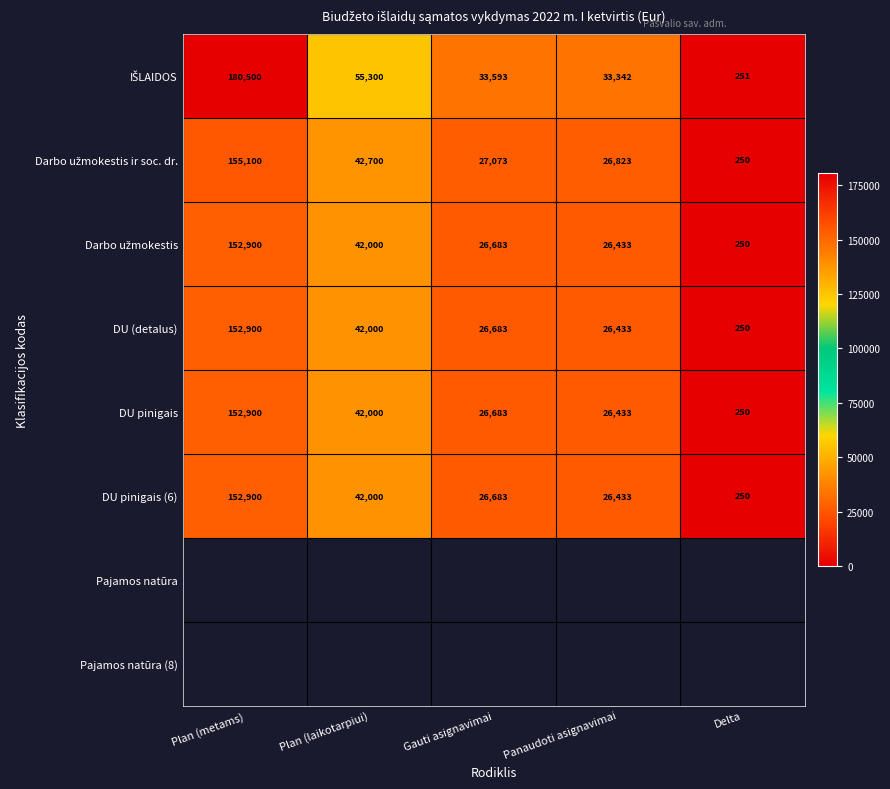

Which has a higher value, Delta or Plan (laikotarpiui)?

Plan (laikotarpiui)